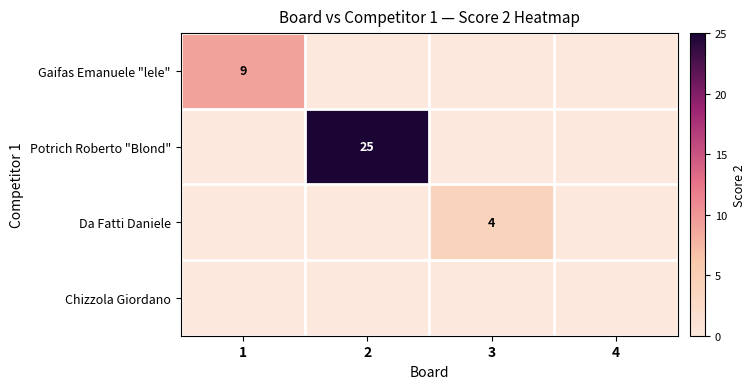

Is it true that Da Fatti Daniele equals 4 at 3?

True